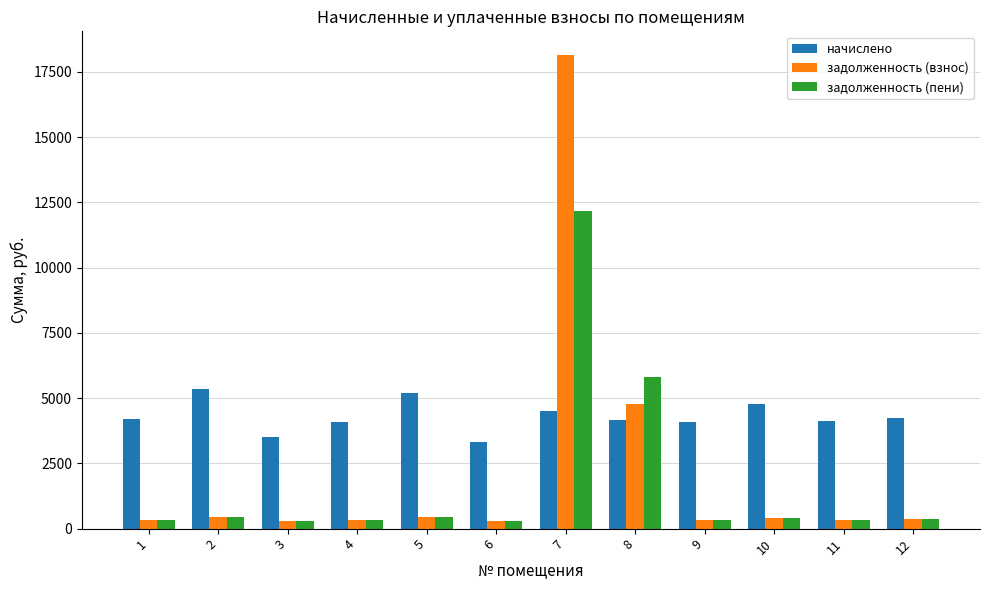

How many distinct data groups are displayed?

3